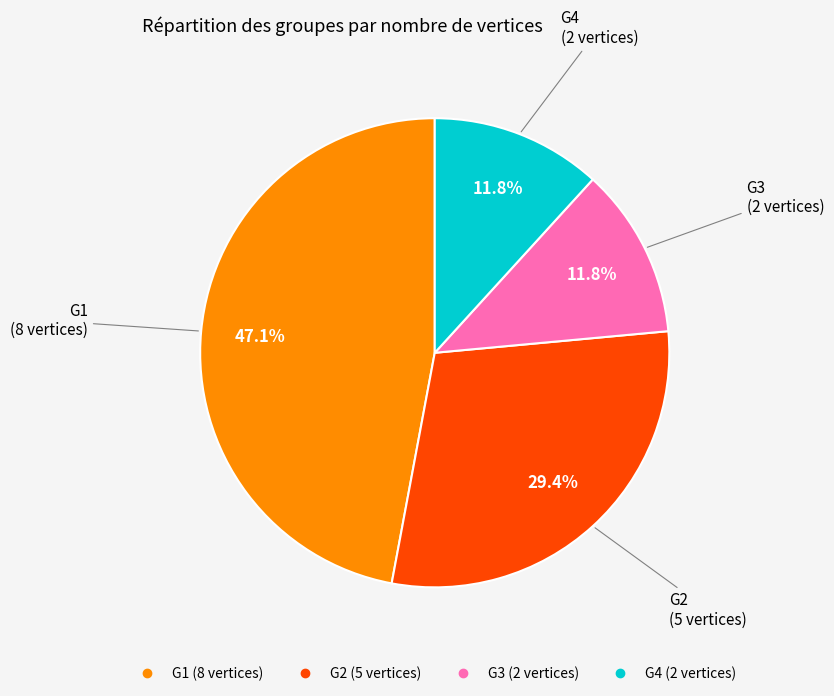

Is the sum of G1 and G2 greater than half?

Yes